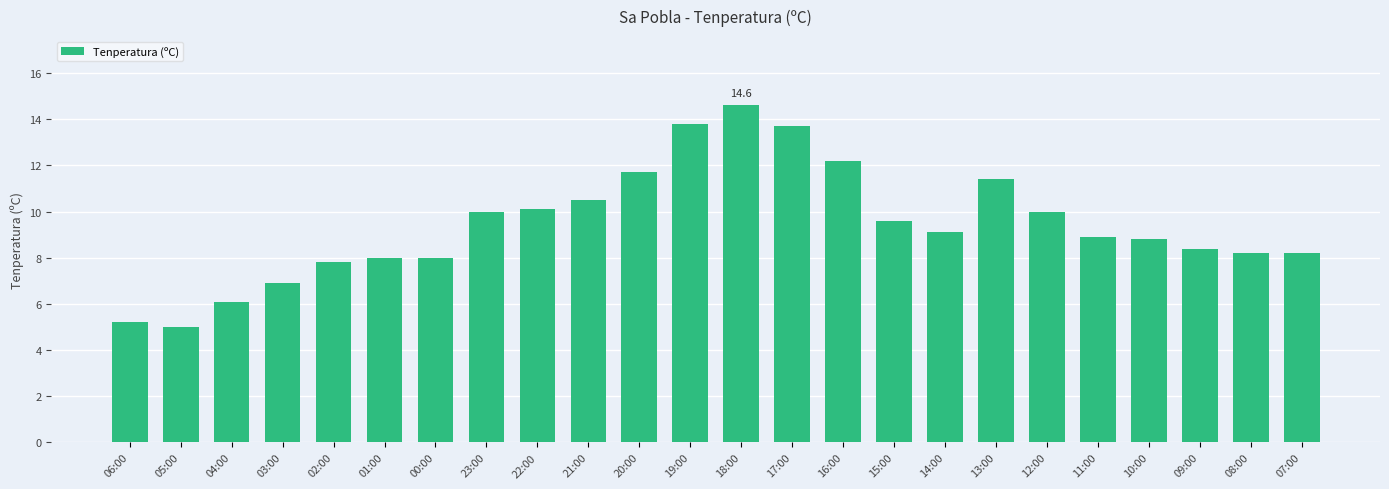

Which has a higher value, 05:00 or 09:00?

09:00